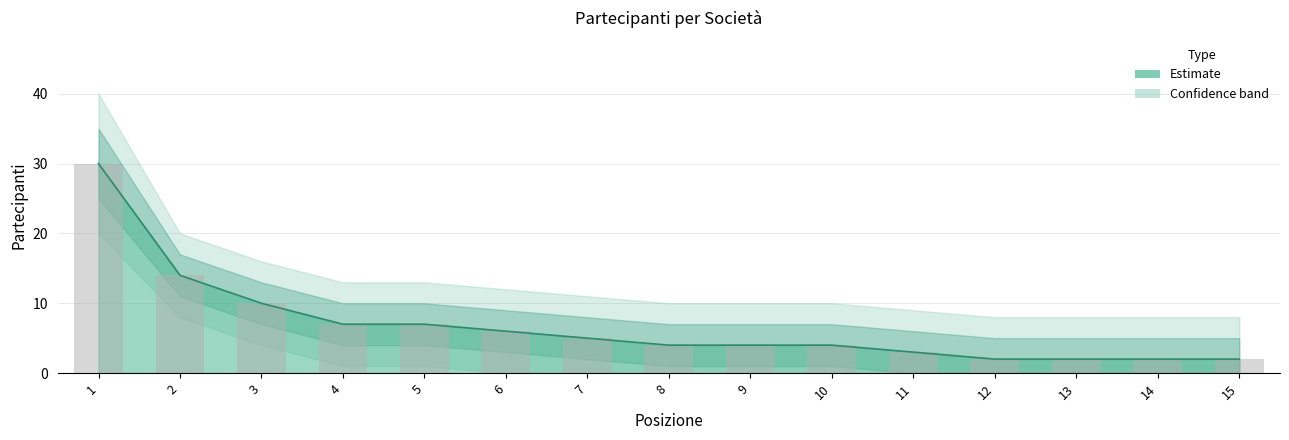

What is the value of the 2nd bar from the left?

14